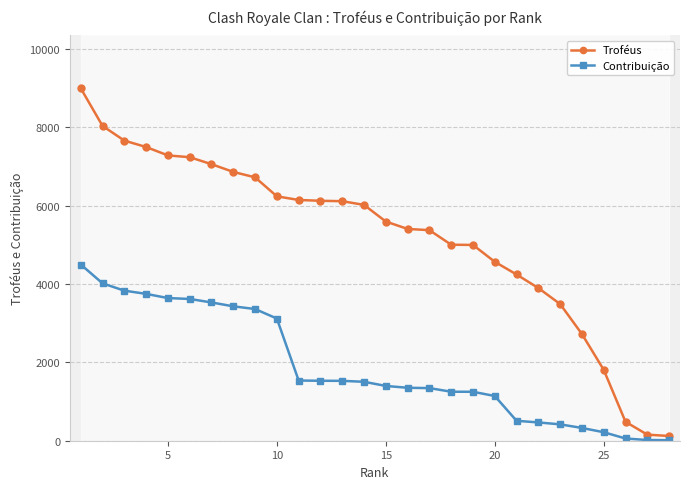

What is the sum of all Troféus values?

145919